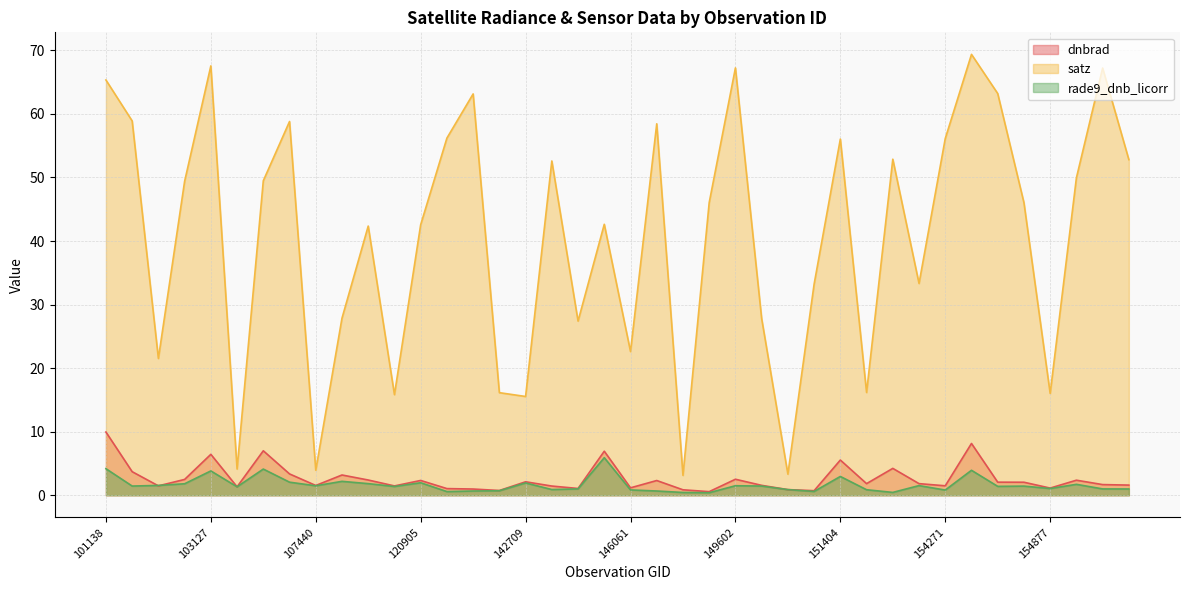

Rank the categories by rade9_dnb_licorr value from highest to lowest.

144085, 101138, 105968, 154463, 103127, 151404, 113141, 107093, 120905, 142709, 113477, 102999, 155242, 102879, 154075, 149602, 107440, 101893, 149974, 154675, 154476, 114757, 104079, 154877, 143698, 155437, 155626, 143502, 151094, 151957, 146061, 154271, 133533, 122129, 147601, 151274, 121942, 152694, 147979, 148812